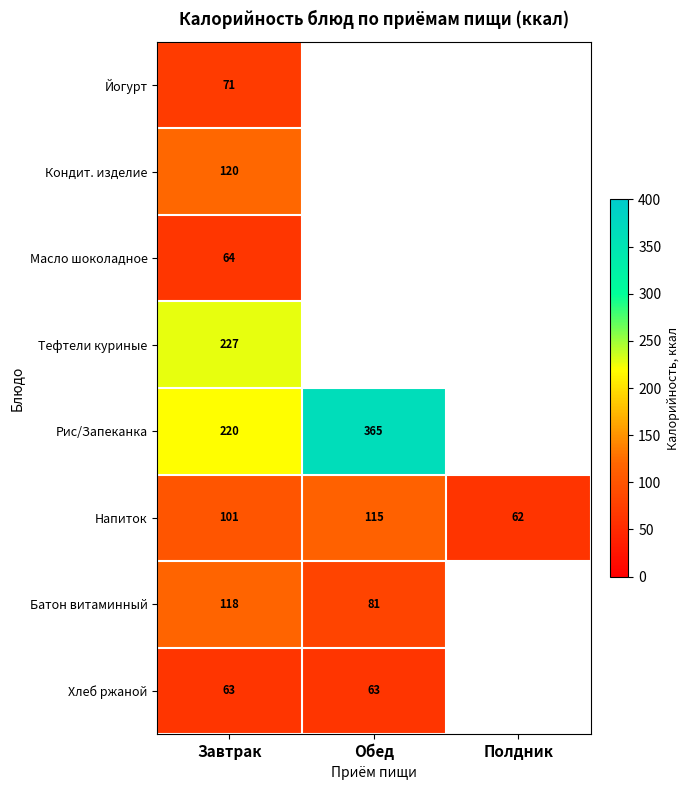

The value of Кондит. изделие at Завтрак is 30. True or false?

False